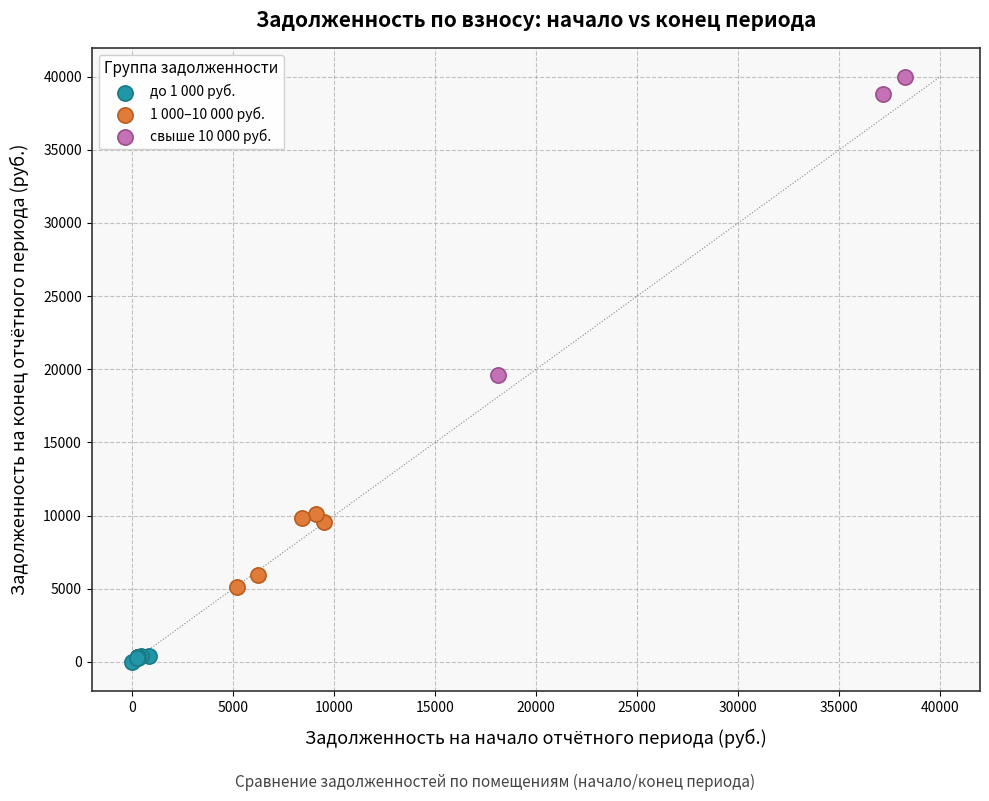

Which series contains the lowest Y value?

до 1 000 руб.